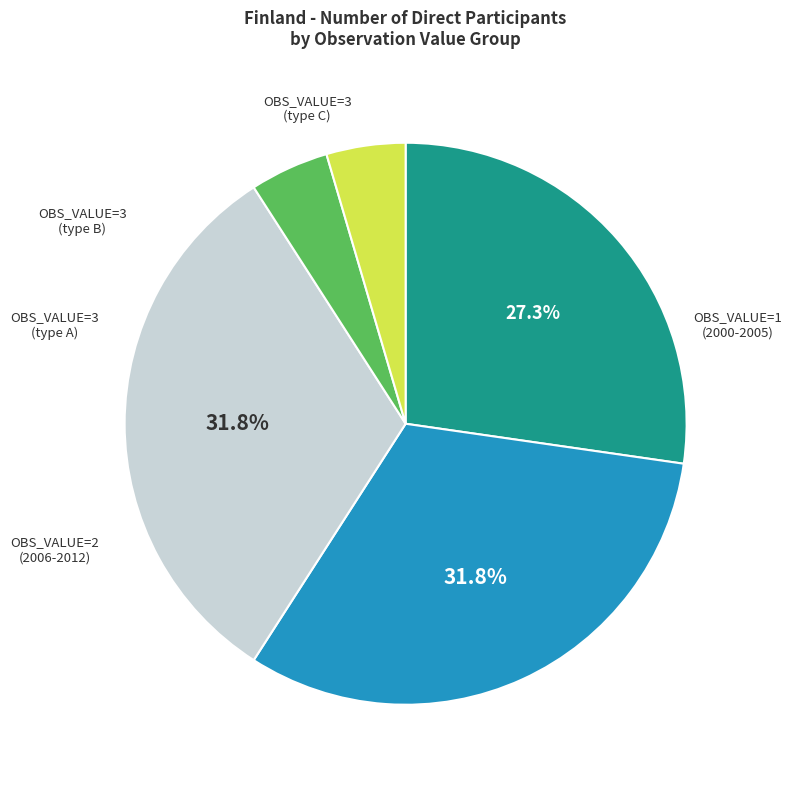

Is there any slice that represents more than half of the pie?

No